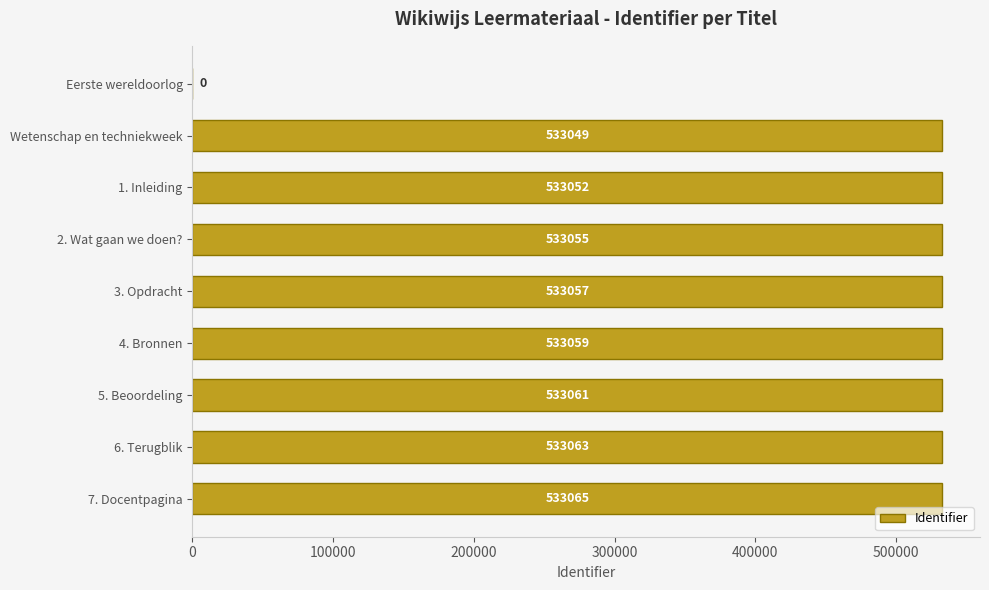

Reading top to bottom, what are all the values shown in this chart?

Eerste wereldoorlog=0	Wetenschap en techniekweek=533049	1. Inleiding=533052	2. Wat gaan we doen?=533055	3. Opdracht=533057	4. Bronnen=533059	5. Beoordeling=533061	6. Terugblik=533063	7. Docentpagina=533065